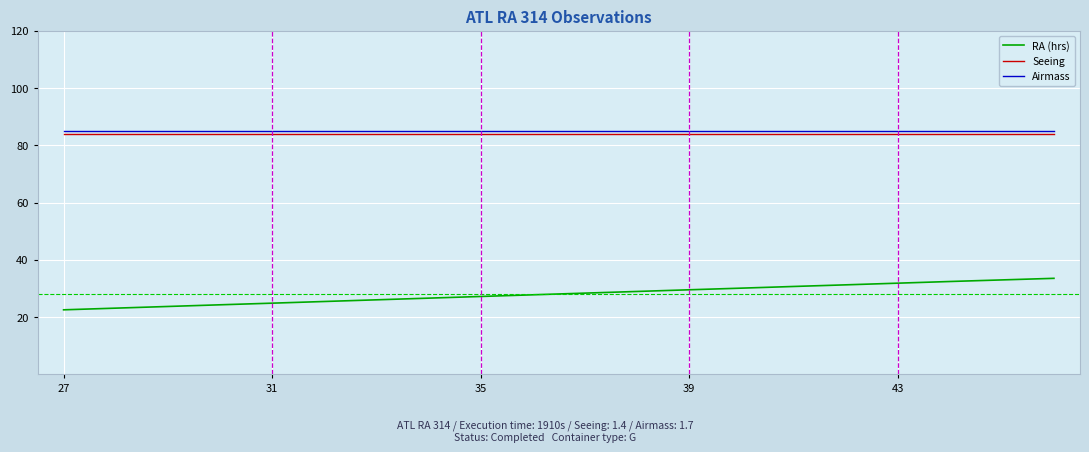

What is the minimum value for Airmass?

85.0